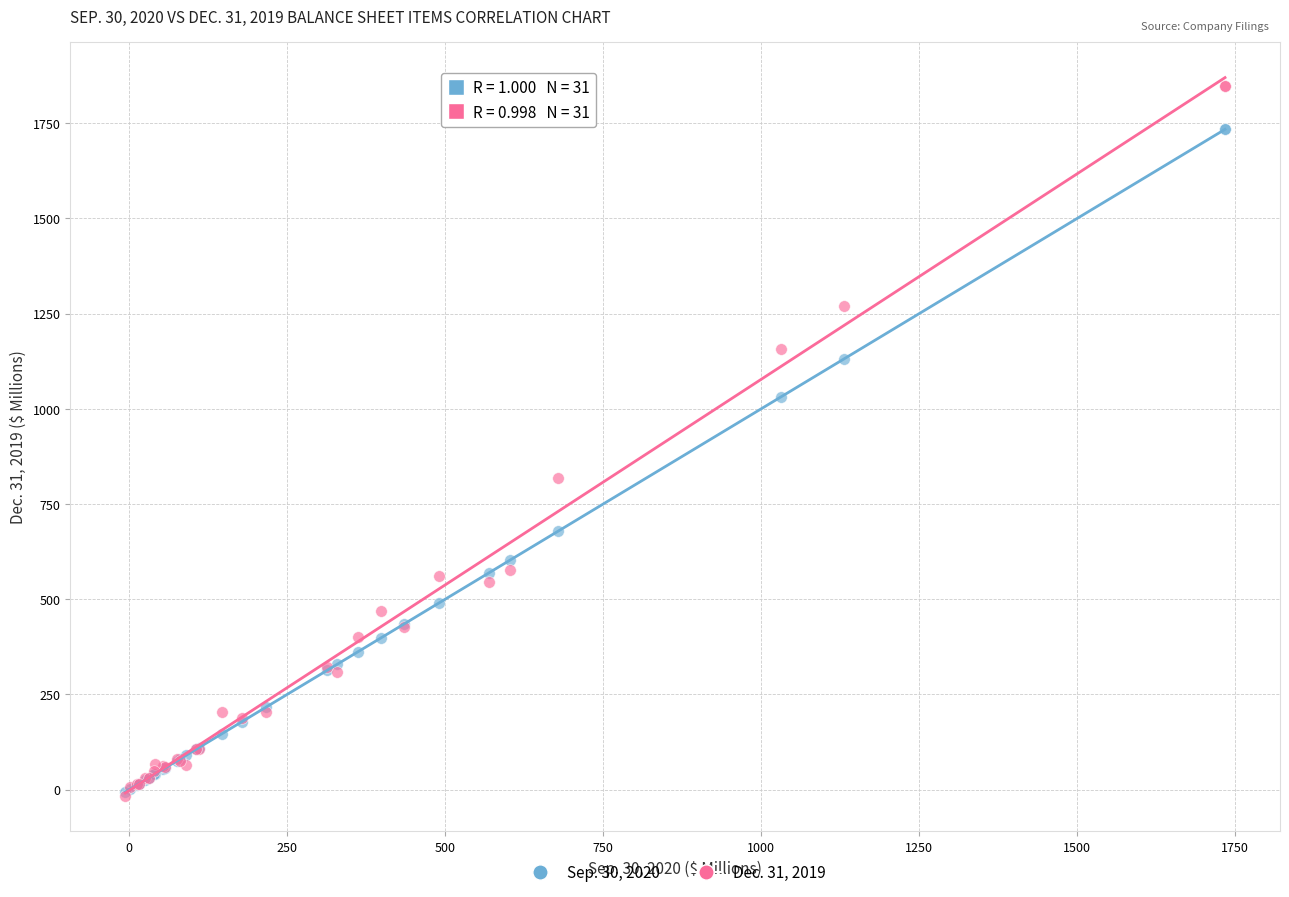

What are all the series names shown in the legend?

Sep. 30, 2020, Dec. 31, 2019